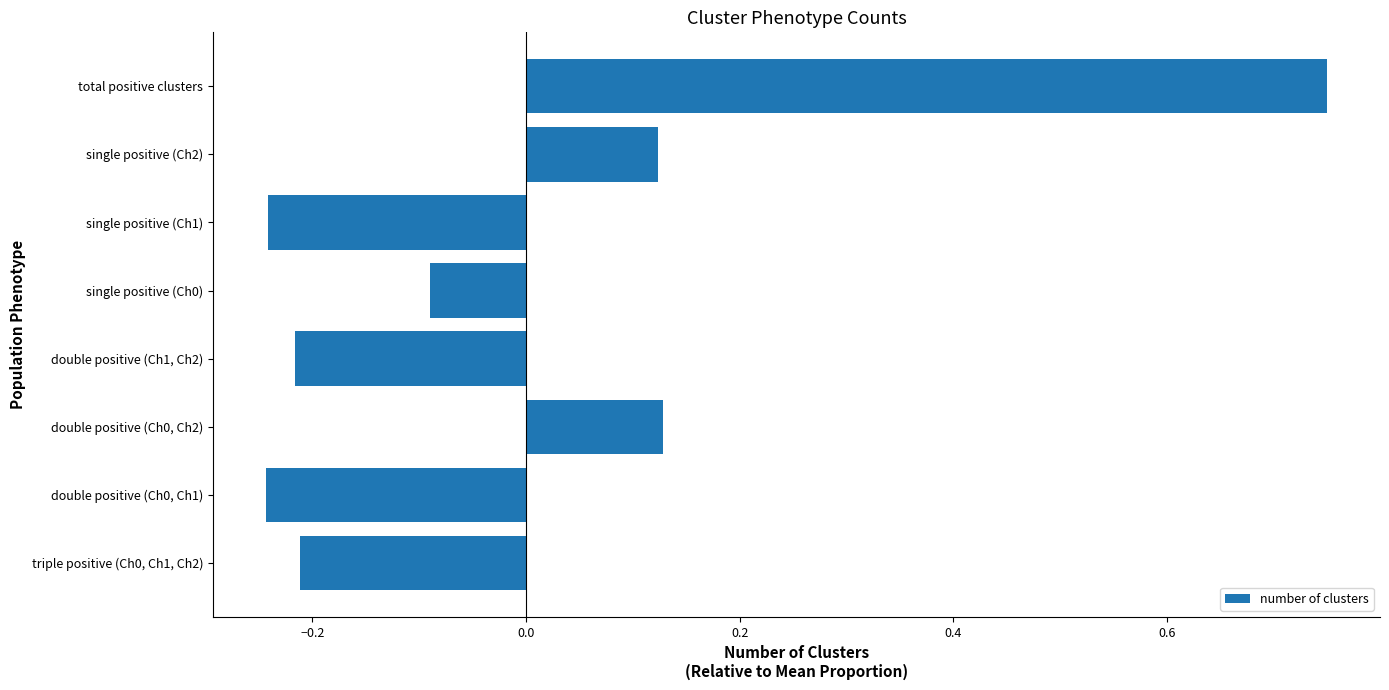

What is the difference between the maximum and minimum values?

1.0